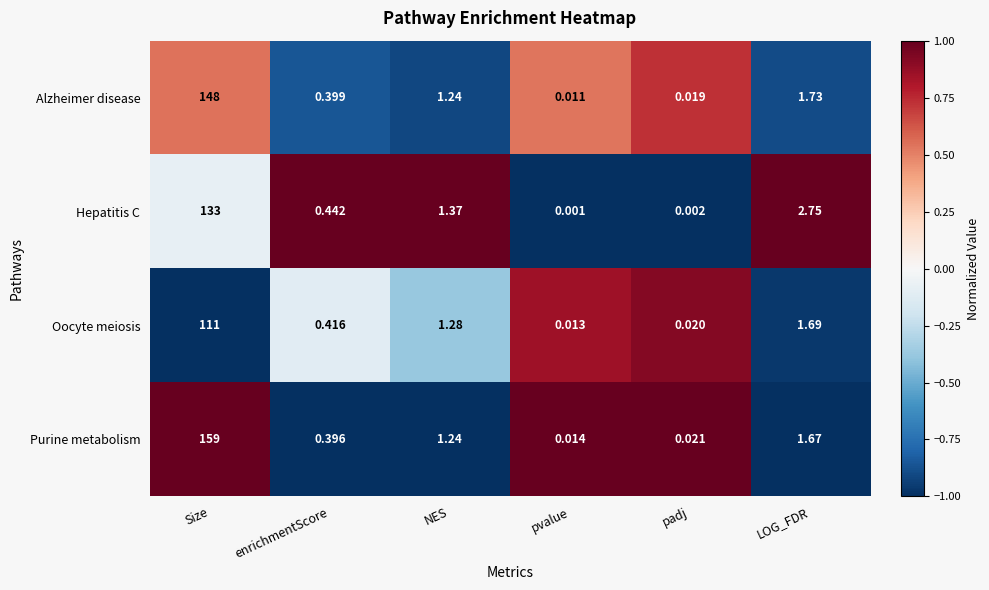

Which category has the highest value across all series?

Size